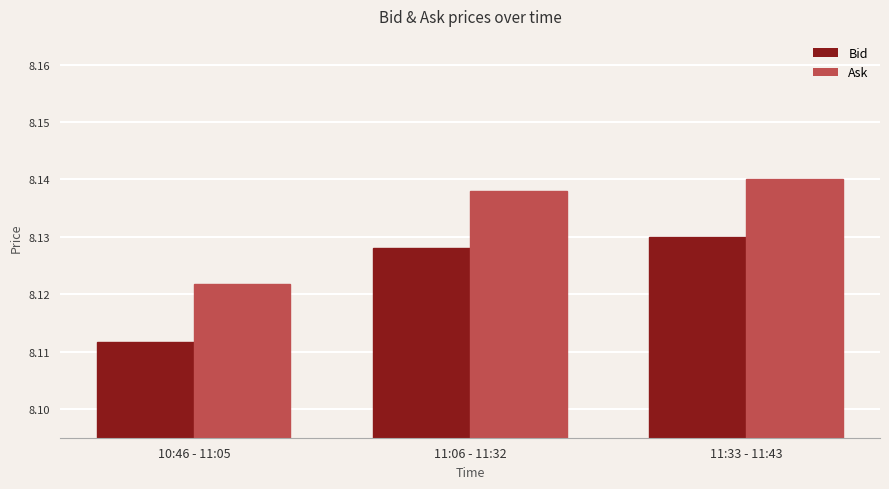

Are the bars grouped side by side (vs. stacked)?

Yes